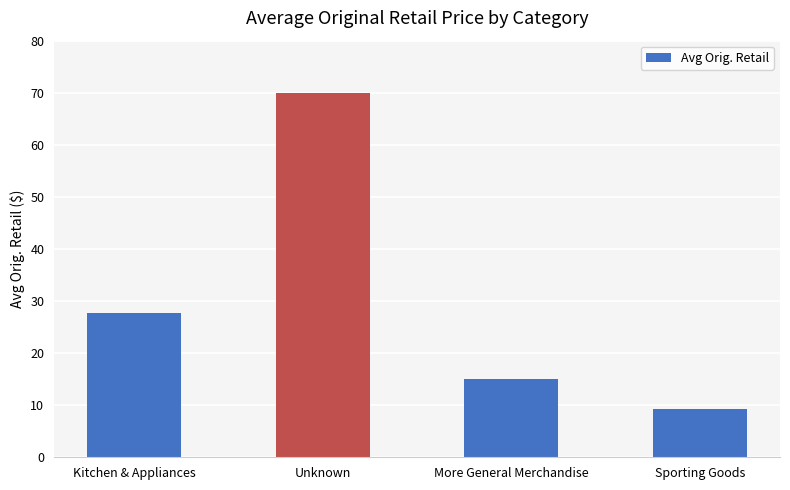

What is the difference between the second highest and second lowest values?

12.8